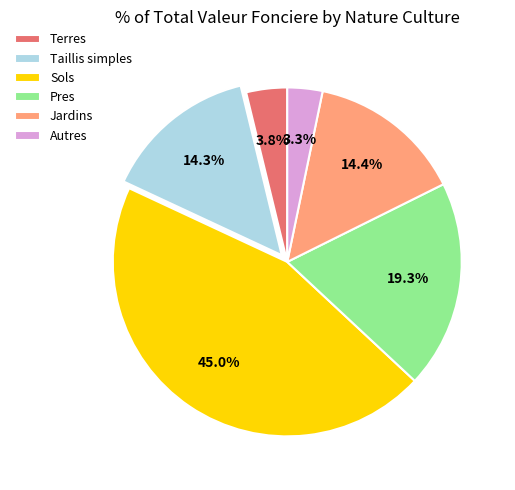

Does Sols represent more than half of the total?

No